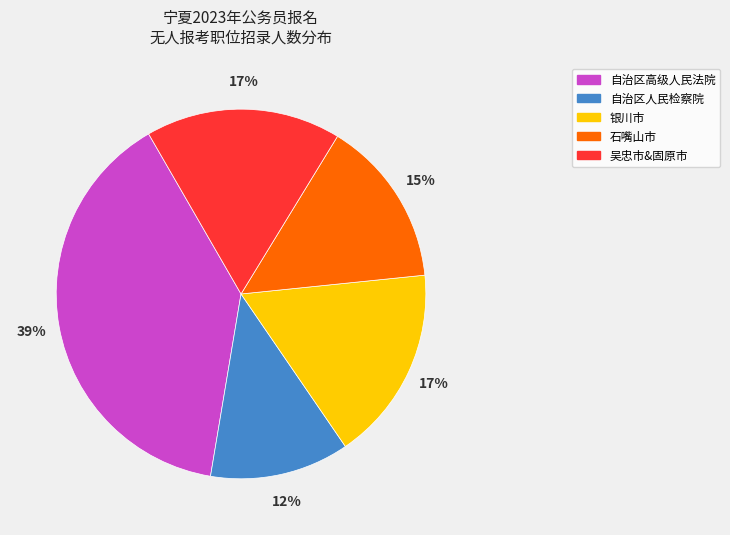

To the nearest percent, what is the difference between the largest and smallest slice percentages?

27%